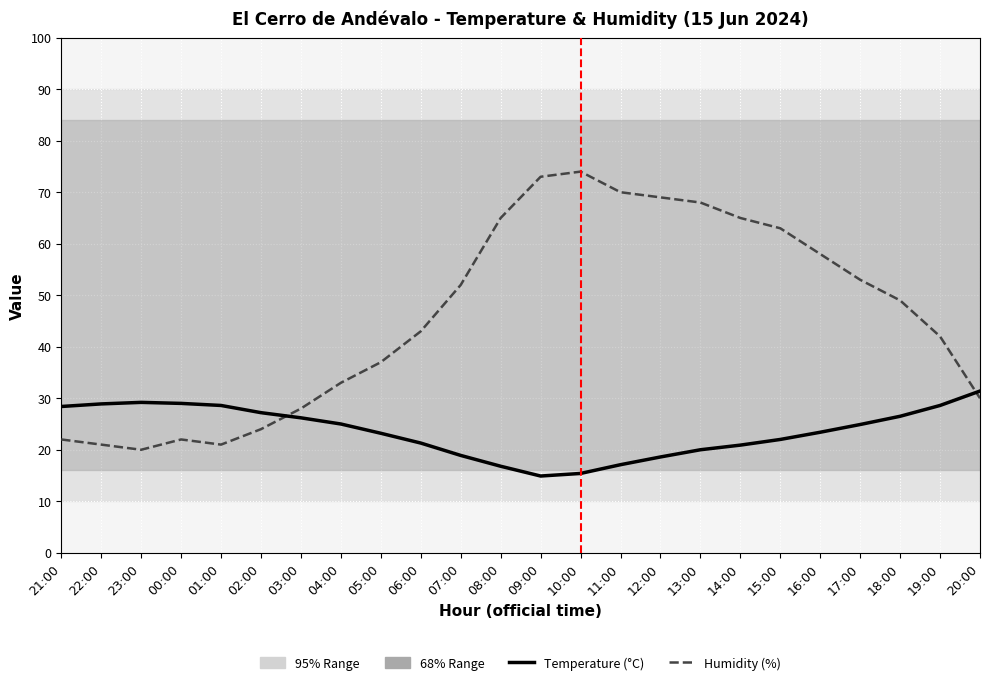

True or false: Temperature (°C) has more than 2 points higher than both neighbors.

False